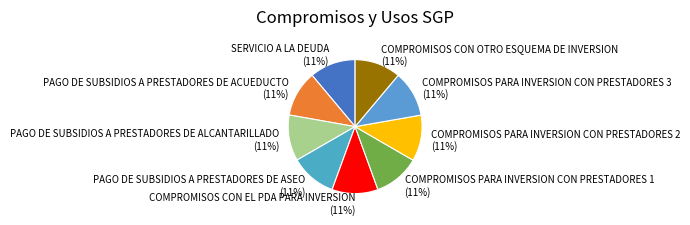

Do COMPROMISOS CON EL PDA PARA INVERSION and COMPROMISOS PARA INVERSION CON PRESTADORES 3 together represent more than half of the pie?

No